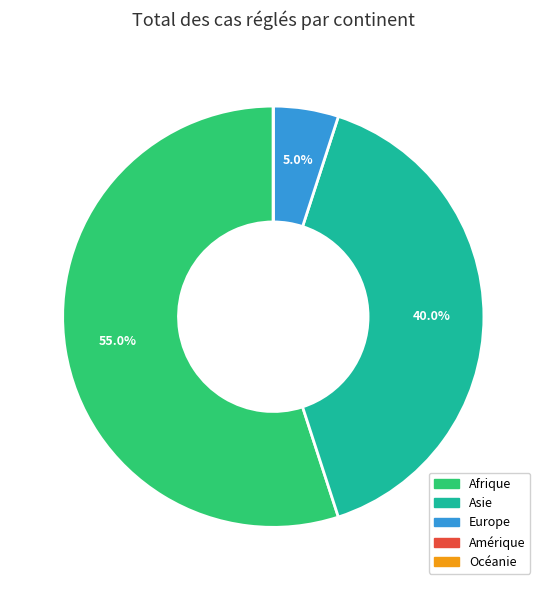

Which slice is the largest?

Afrique